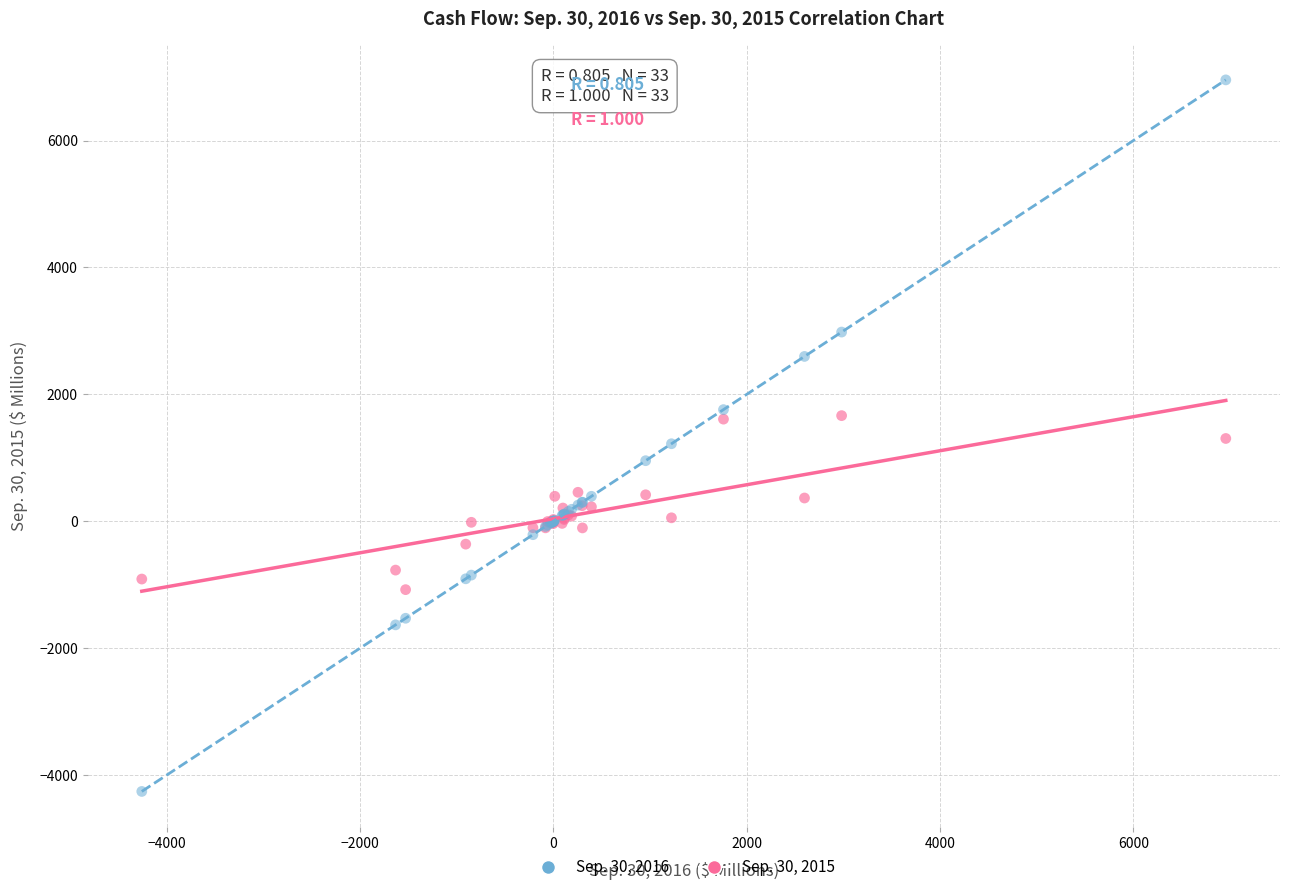

What is the X range (max minus min) for the scatter plot?

11213